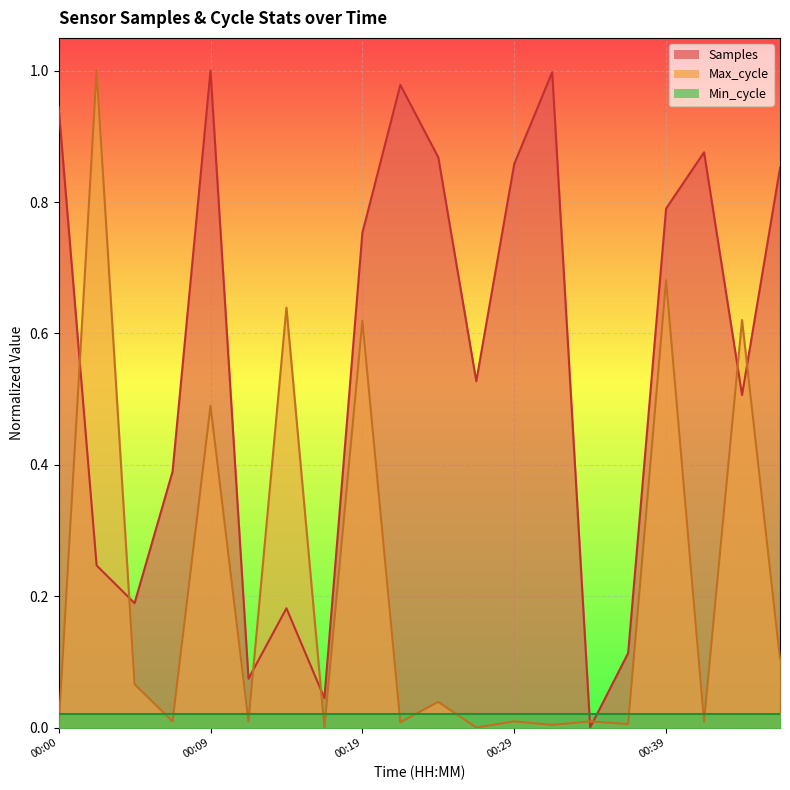

What is the difference between the maximum and minimum values in the Samples series?

1.0